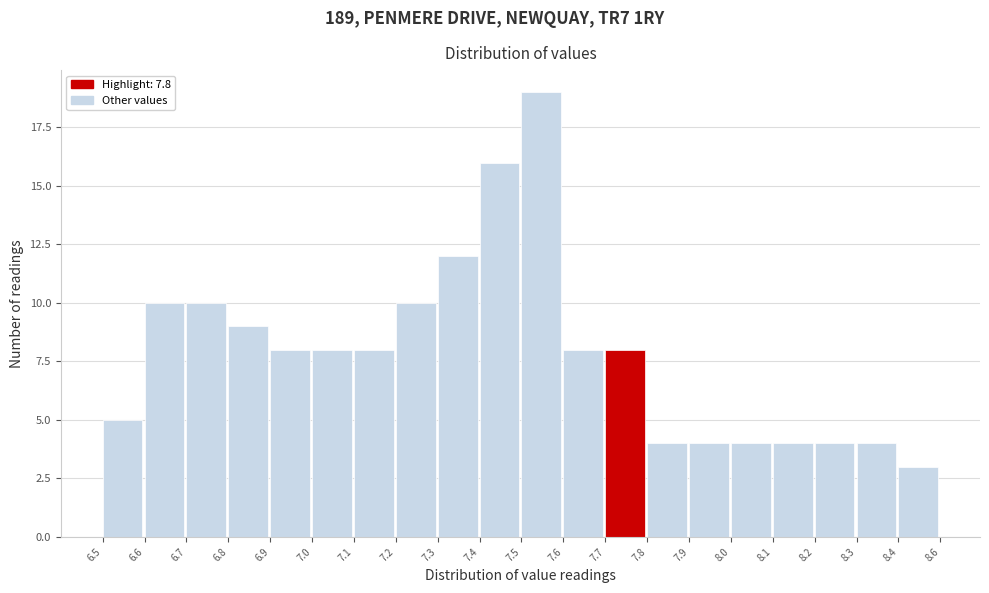

Reading right to left, extract all data points from this chart.

3	4	4	4	4	4	4	8	8	19	16	12	10	8	8	8	9	10	10	5